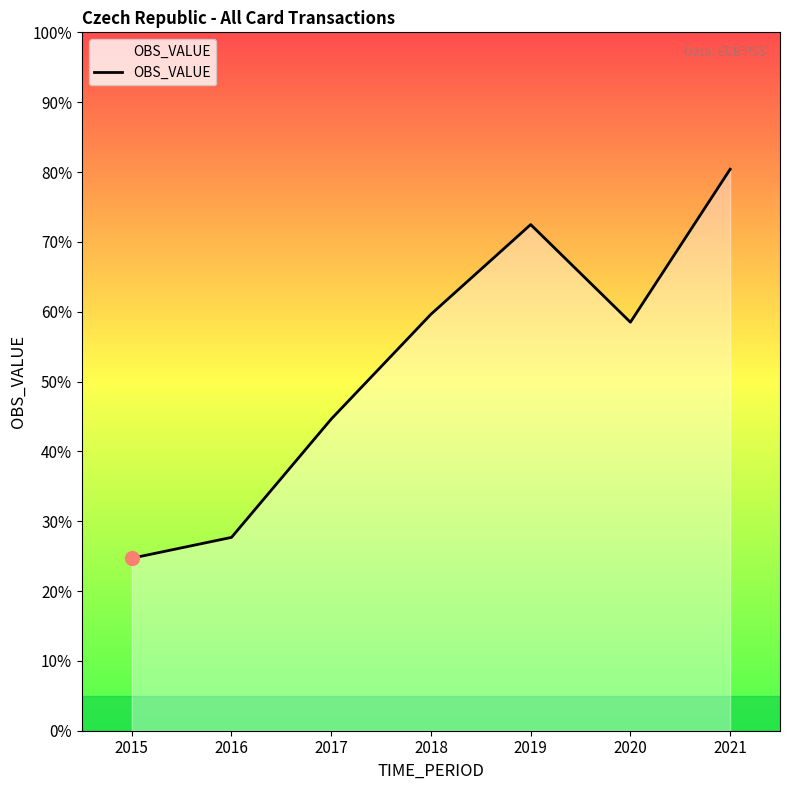

What is the sum of the values at 2016 and 2019?

100.2